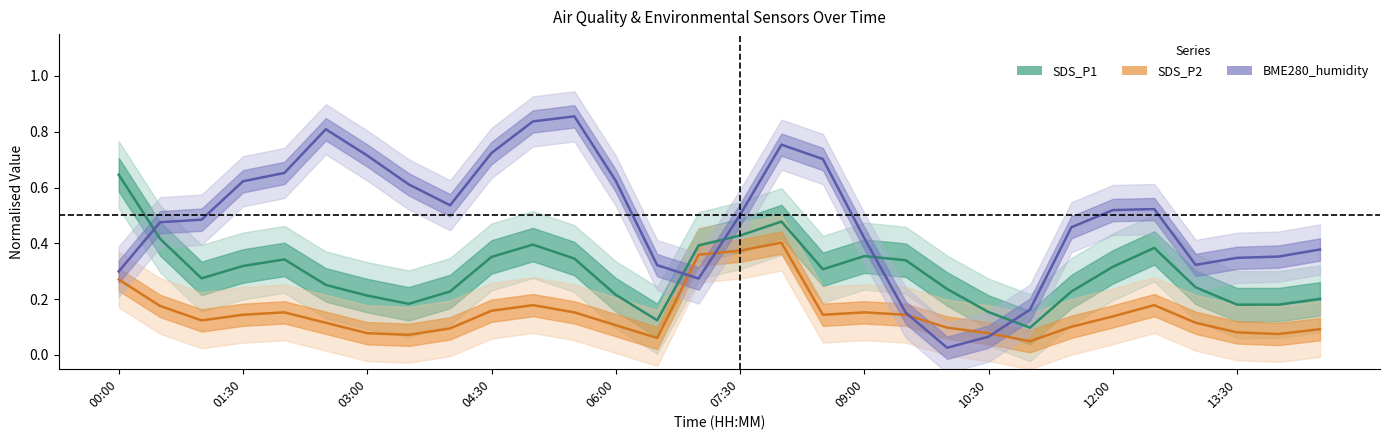

At which category does the chart reach its minimum across all series?

20